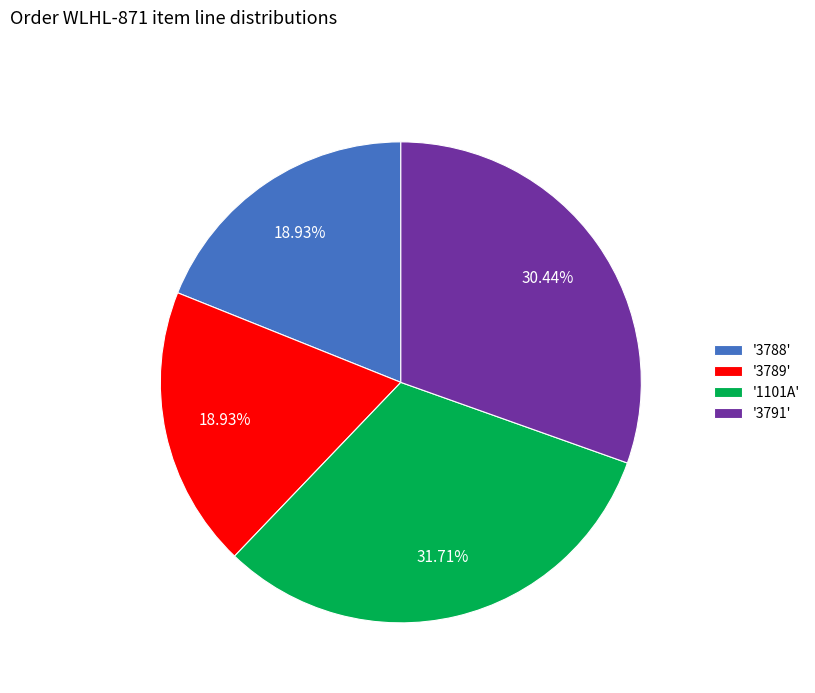

What is the largest slice in the pie chart?

'1101A'